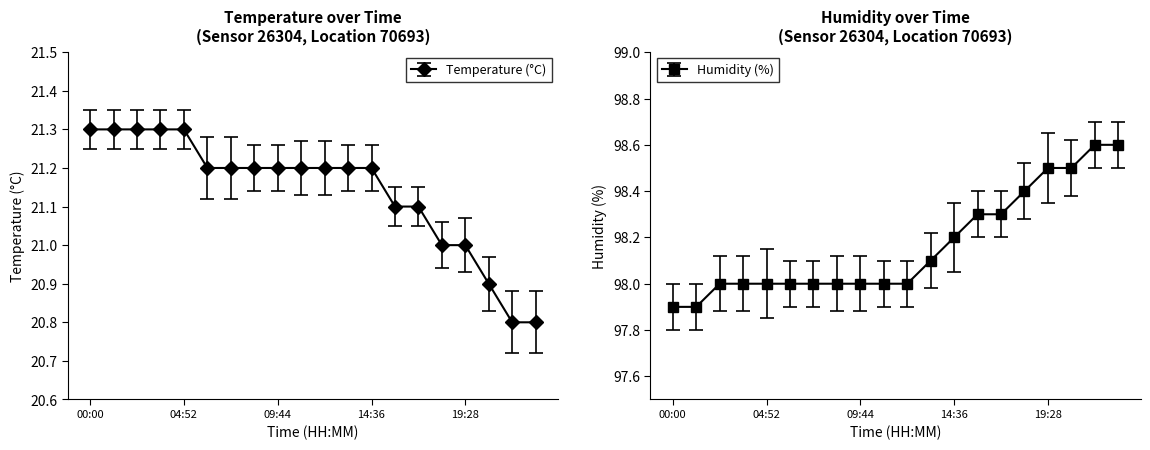

What is the difference between the maximum and minimum values in the Temperature (°C) series?

0.5